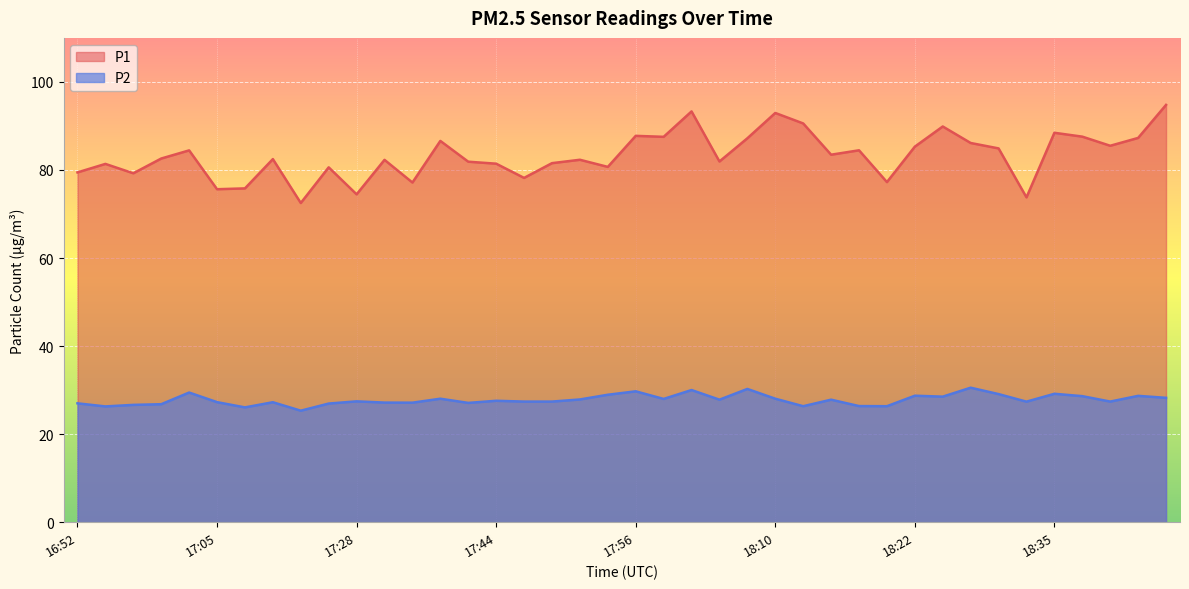

What is the value of the P1 point at the 7th from the left?

75.8